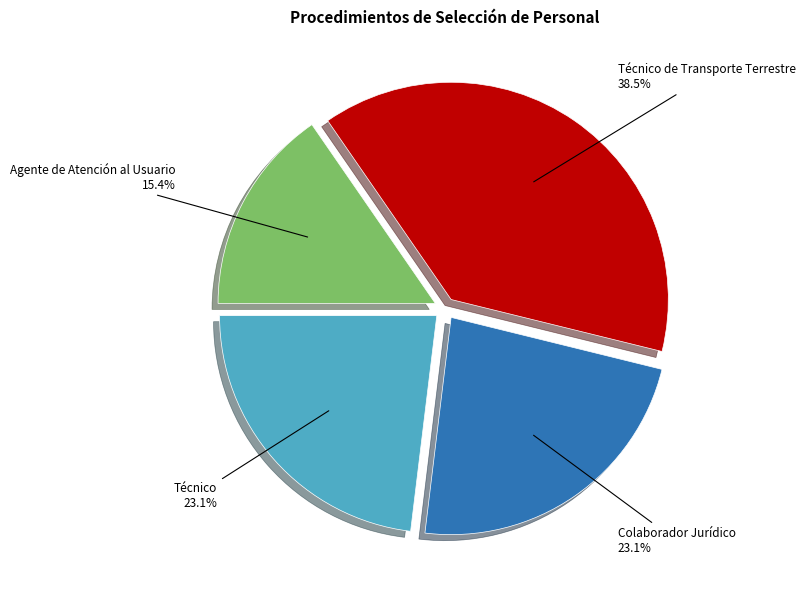

Is there a majority slice in this chart?

No